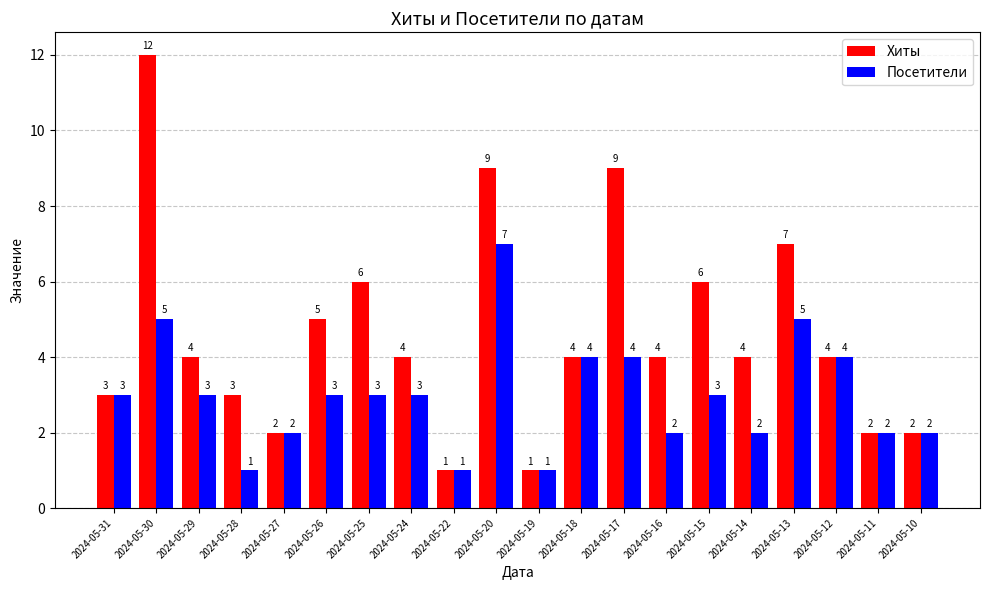

At which category does the chart reach its peak across all series?

2024-05-30